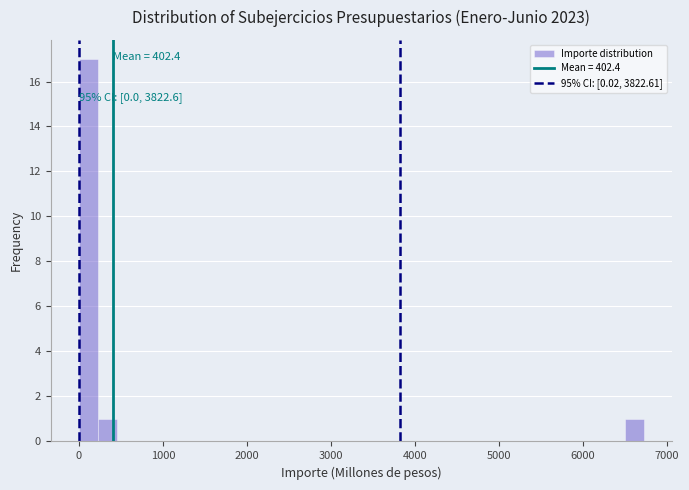

Around what value on the x-axis is the tallest bar? Give the approximate position of its centre, as read against the axis.

100